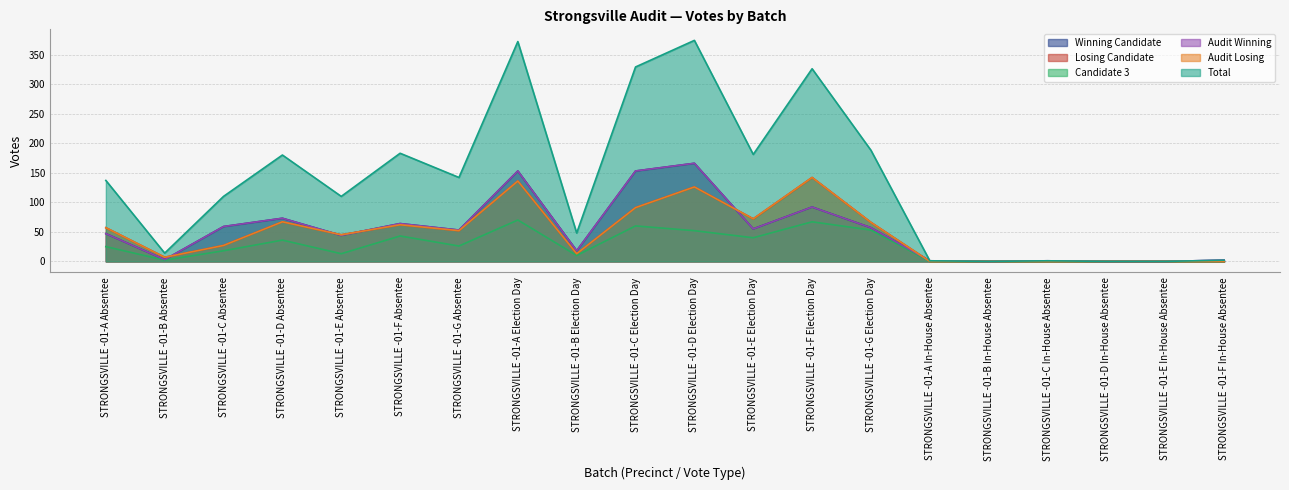

Between which two adjacent categories do Audit Winning and Losing Candidate first intersect?

STRONGSVILLE -01-B Absentee and STRONGSVILLE -01-C Absentee